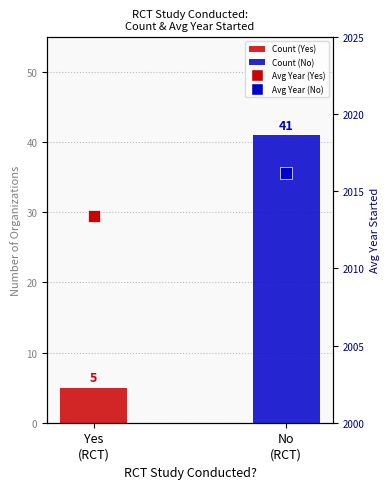

Reading left to right, transcribe all the data shown in this chart.

Yes
(RCT)=5	No
(RCT)=41